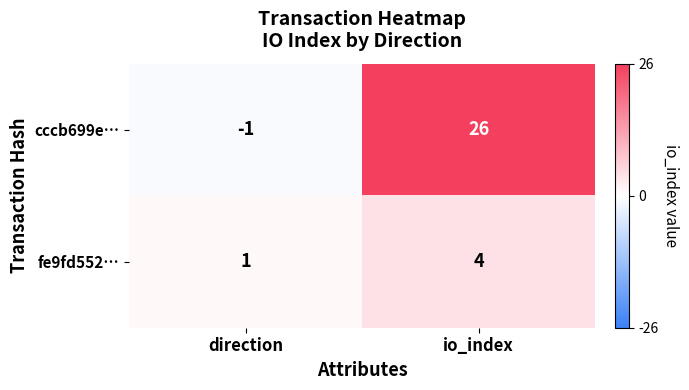

Where is fe9fd552… nearest to the value 2?

direction